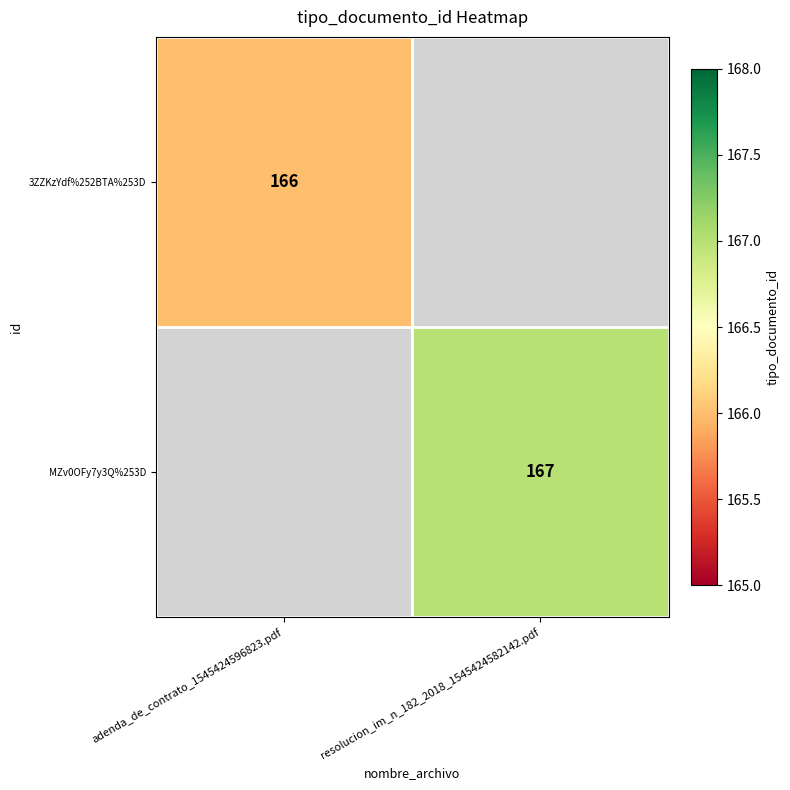

Which category has the highest value across all series?

resolucion_im_n_182_2018_1545424582142.pdf